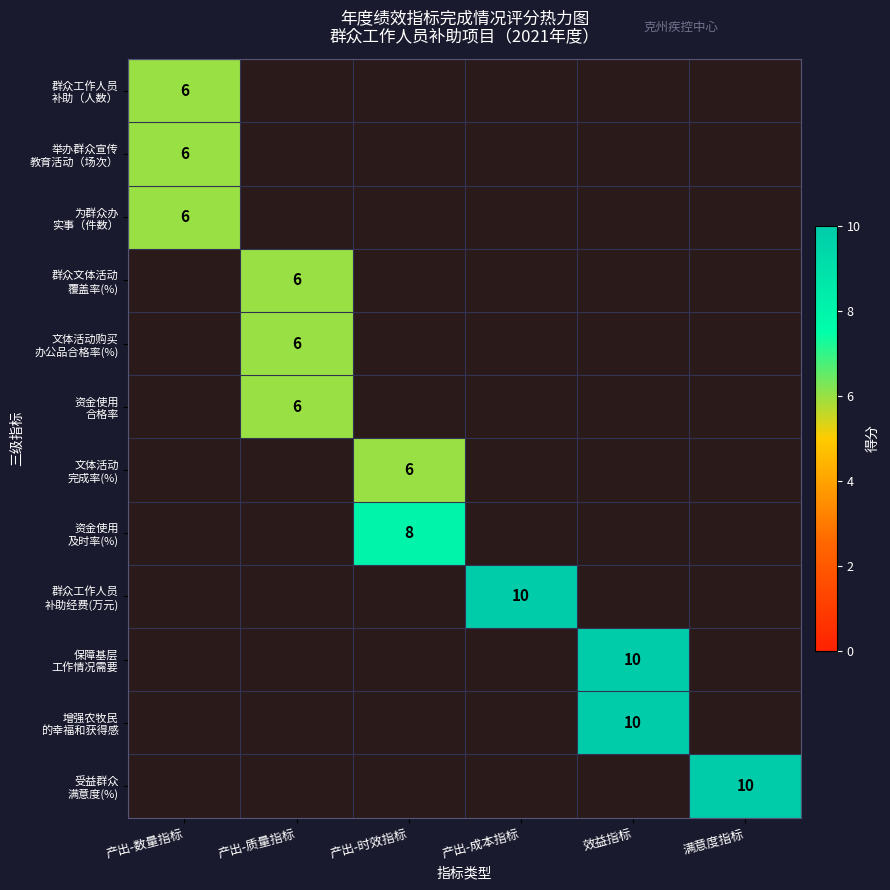

How many positive values does the 群众工作人员 补助（人数） series have?

1